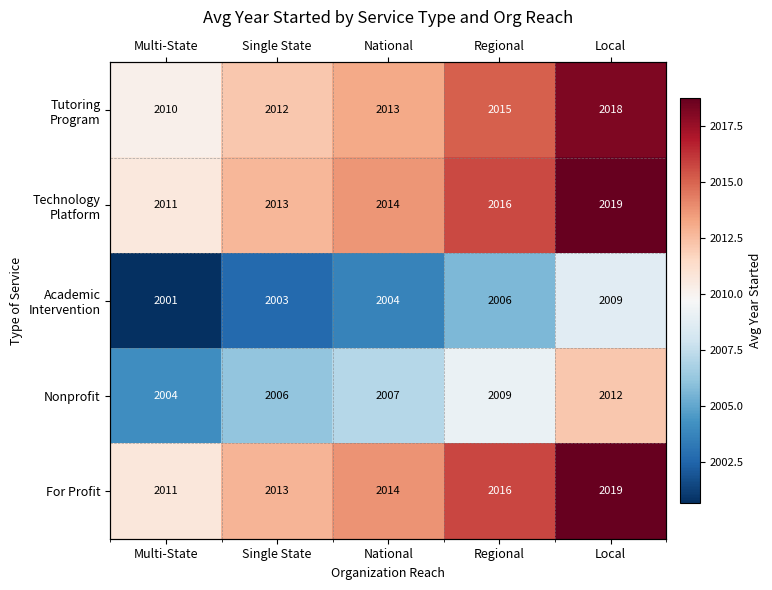

What is the spread (max minus min) of values at Local?

10.1